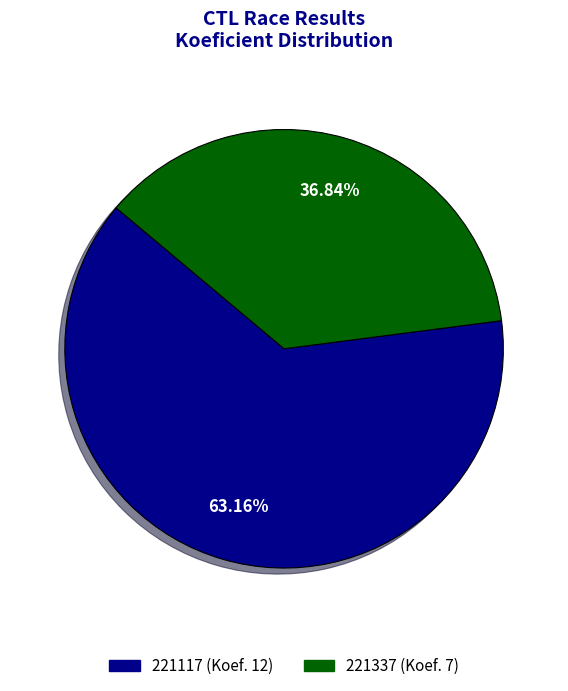

Which category accounts for the majority?

221117